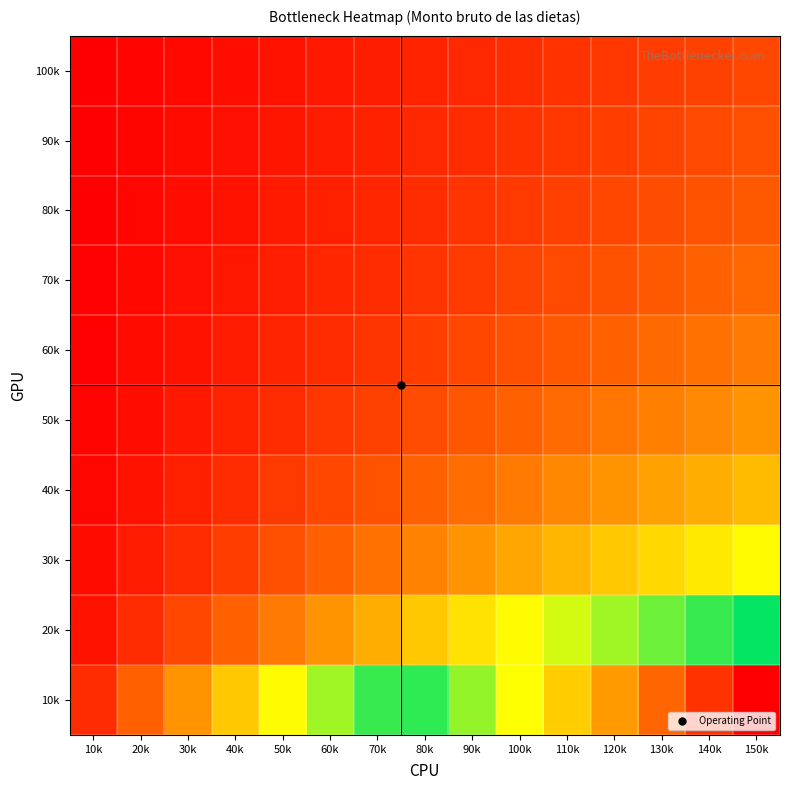

Which category has the lowest value across all series?

10k